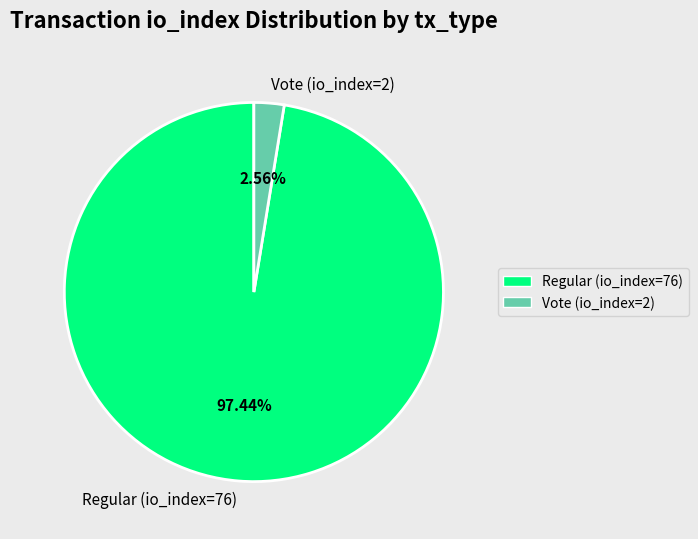

What percentage do Vote (io_index=2) and Regular (io_index=76) together represent?

100.0%